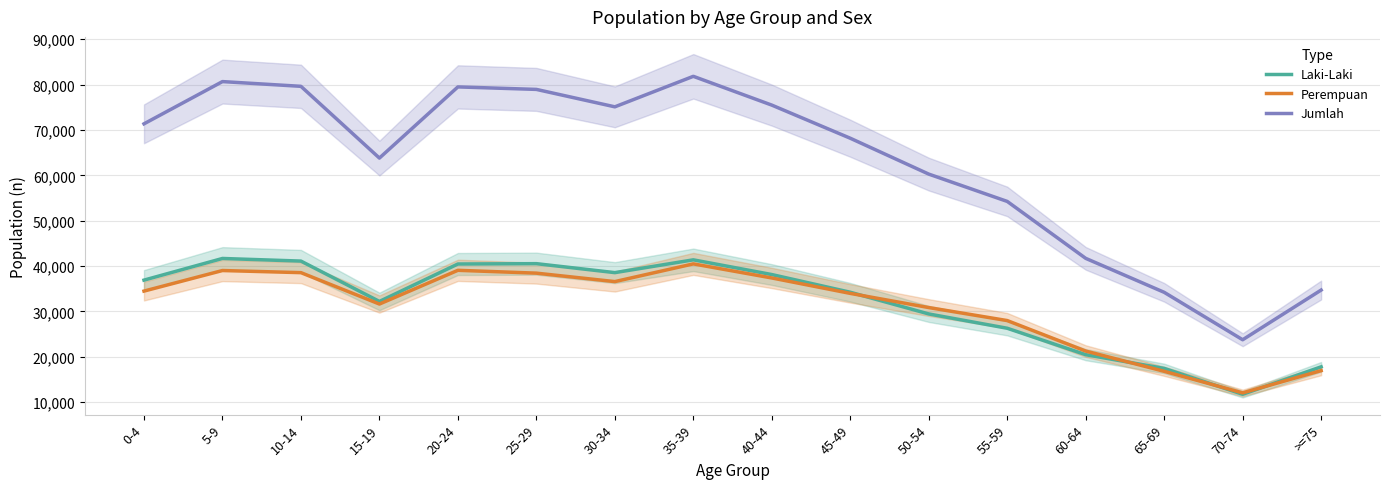

True or false: Jumlah has more than 0 interior local peaks.

True